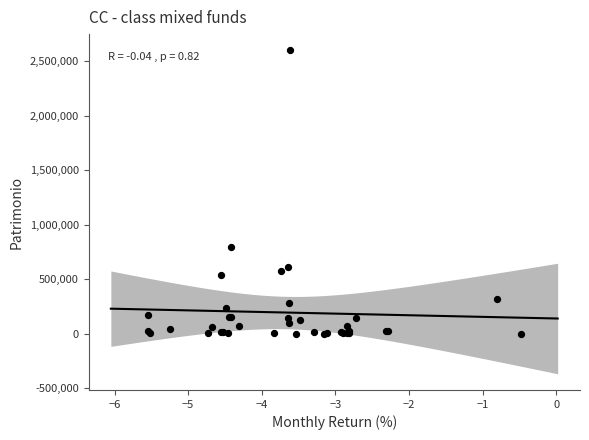

What Y value in the scatter plot is closest to 1301311?

798926